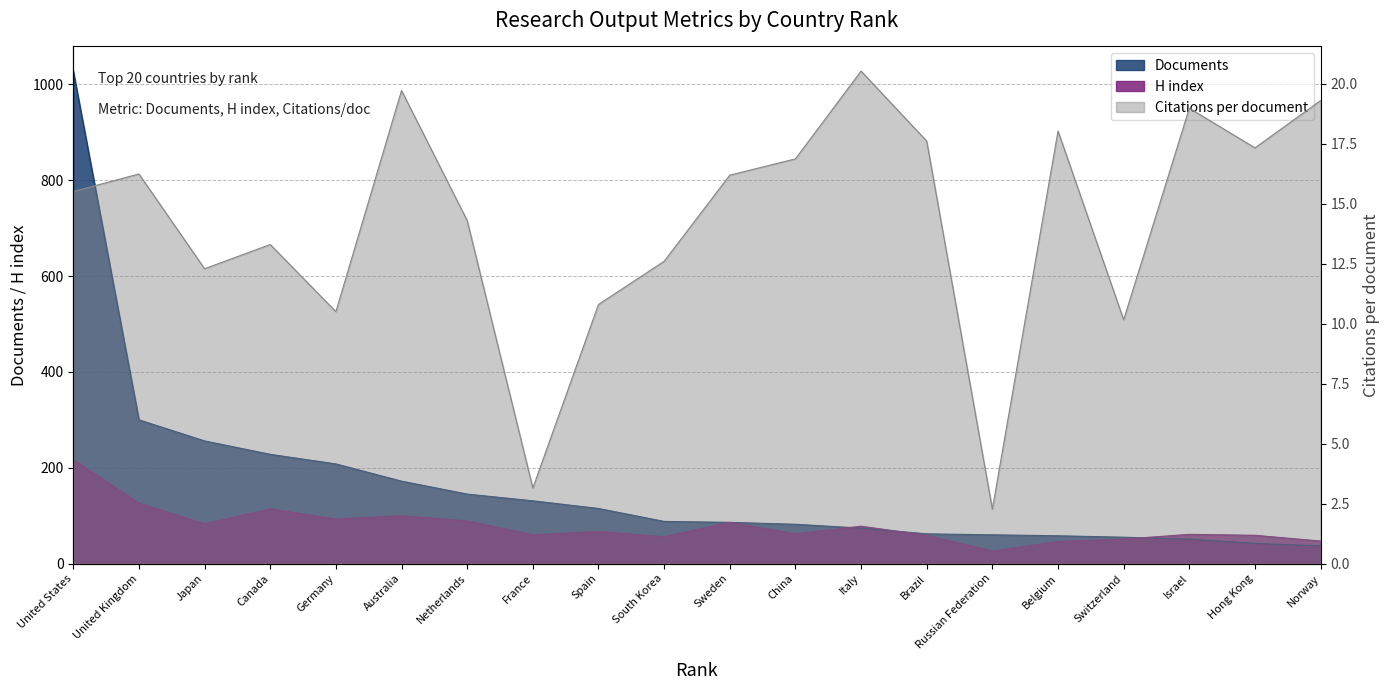

Is it true that Citations per document equals 17.6 at Brazil?

True